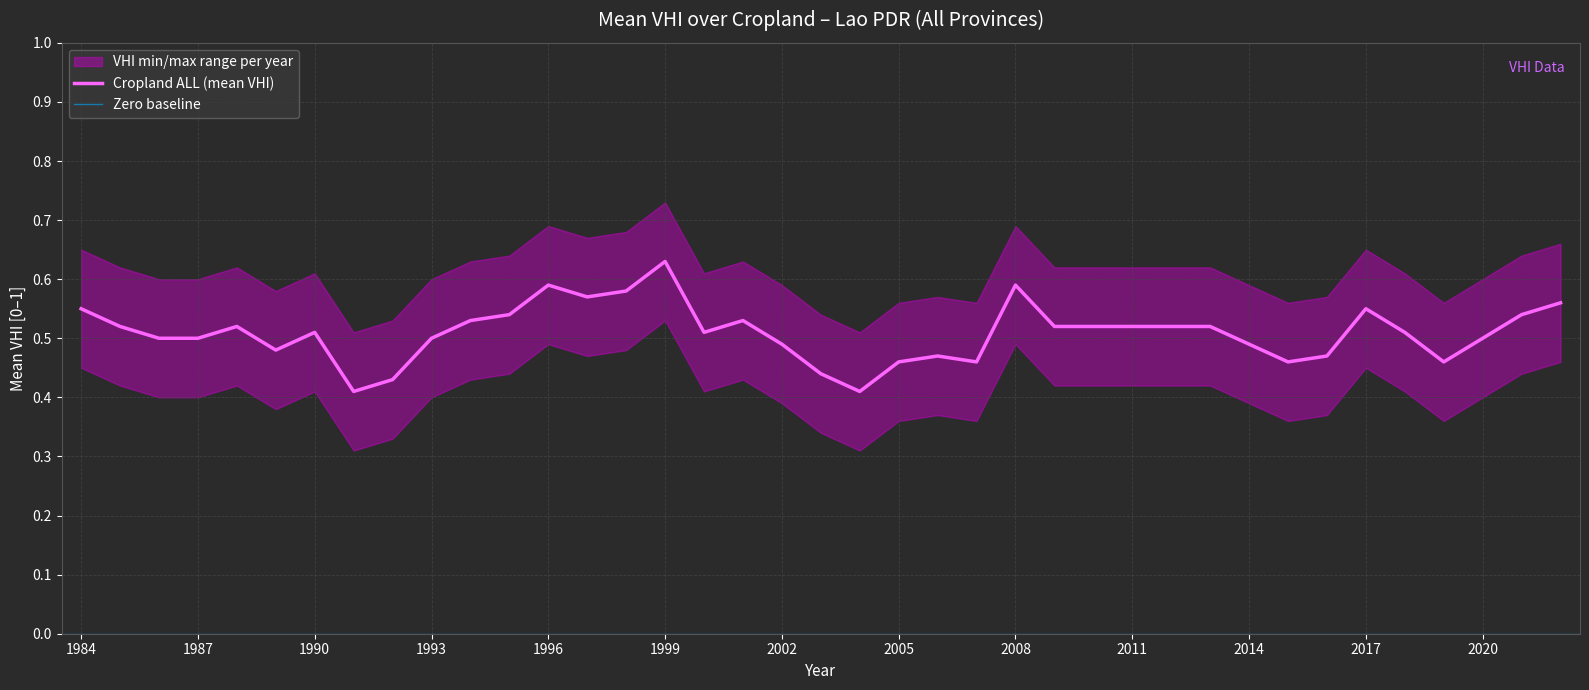

Reading right to left, list all the values displayed in this chart.

Cropland ALL: 0.6	0.5	0.5	0.5	0.5	0.6	0.5	0.5	0.5	0.5	0.5	0.5	0.5	0.5	0.6	0.5	0.5	0.5	0.4	0.4	0.5	0.5	0.5	0.6	0.6	0.6	0.6	0.5	0.5	0.5	0.4	0.4	0.5	0.5	0.5	0.5	0.5	0.5	0.6
upper_band: 0.7	0.6	0.6	0.6	0.6	0.7	0.6	0.6	0.6	0.6	0.6	0.6	0.6	0.6	0.7	0.6	0.6	0.6	0.5	0.5	0.6	0.6	0.6	0.7	0.7	0.7	0.7	0.6	0.6	0.6	0.5	0.5	0.6	0.6	0.6	0.6	0.6	0.6	0.7
lower_band: 0.5	0.4	0.4	0.4	0.4	0.5	0.4	0.4	0.4	0.4	0.4	0.4	0.4	0.4	0.5	0.4	0.4	0.4	0.3	0.3	0.4	0.4	0.4	0.5	0.5	0.5	0.5	0.4	0.4	0.4	0.3	0.3	0.4	0.4	0.4	0.4	0.4	0.4	0.5